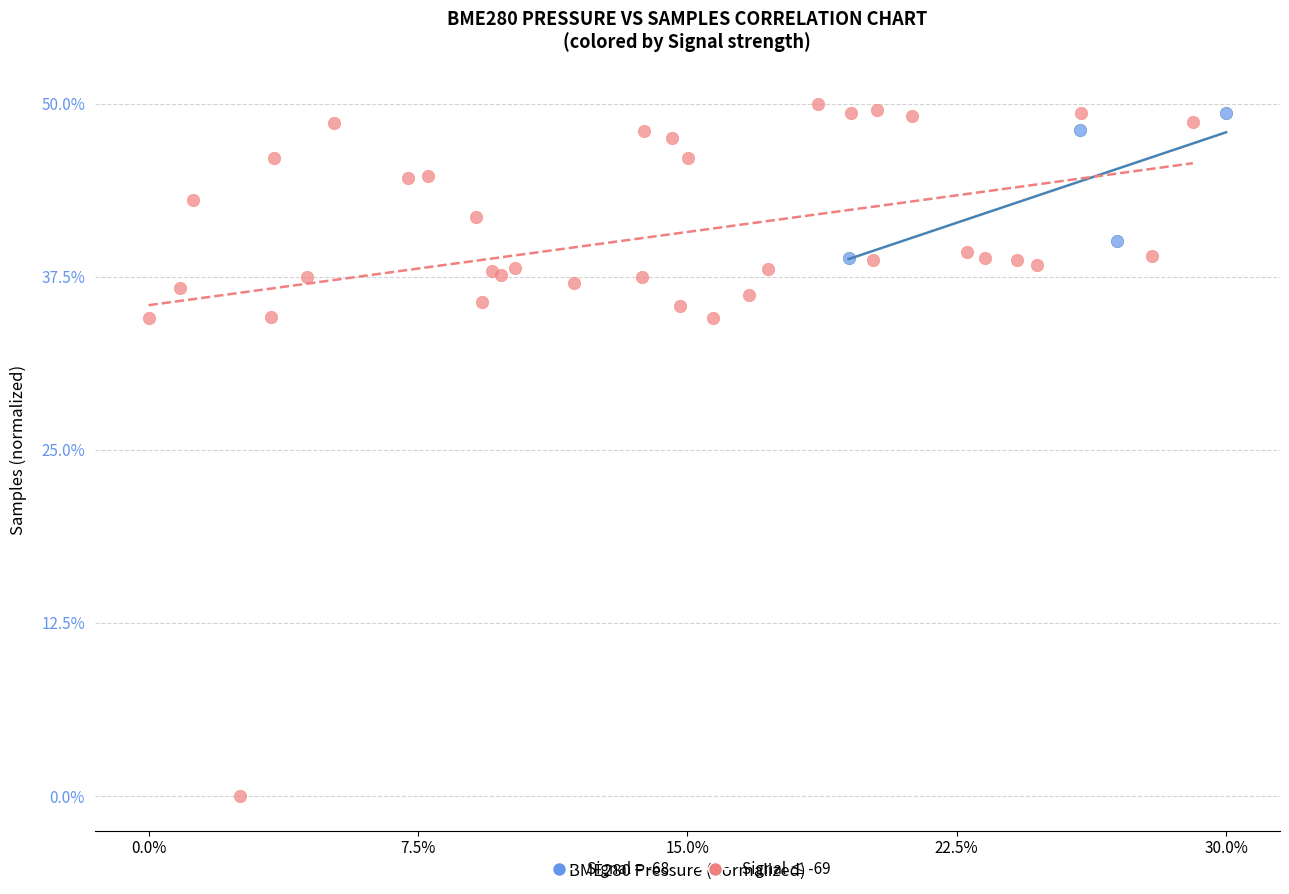

Which series has the widest spread of Y values?

Signal ≤ -69